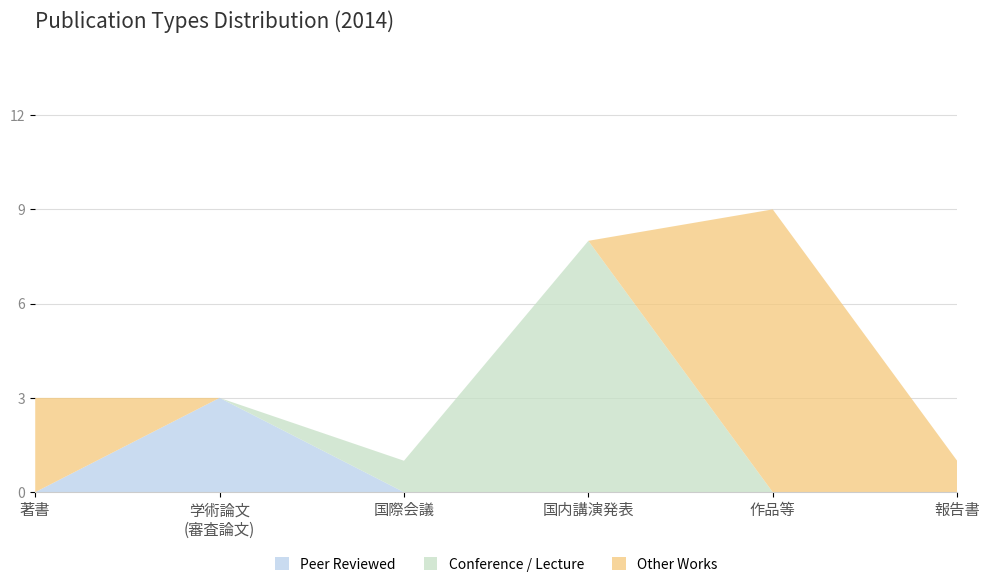

True or false: Peer Reviewed has a value of 2 at 国際会議.

False